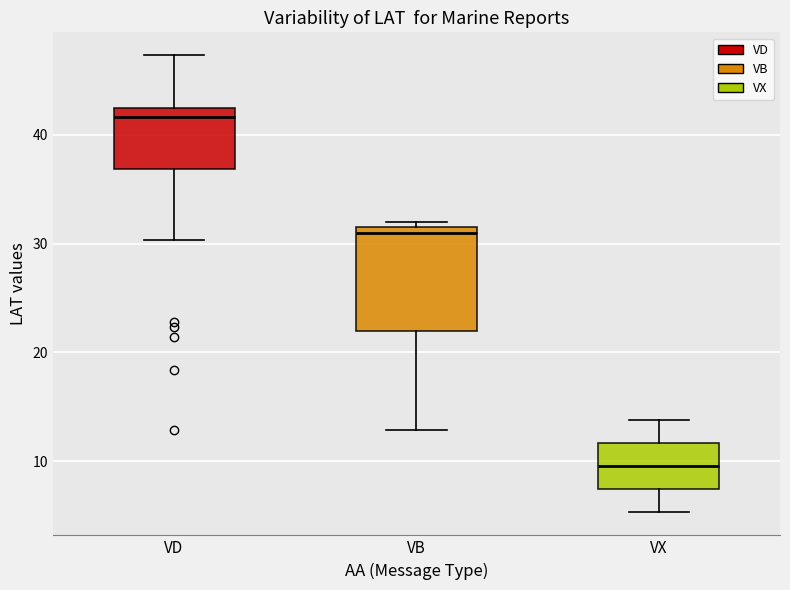

Which box's median line is the lowest?

VX